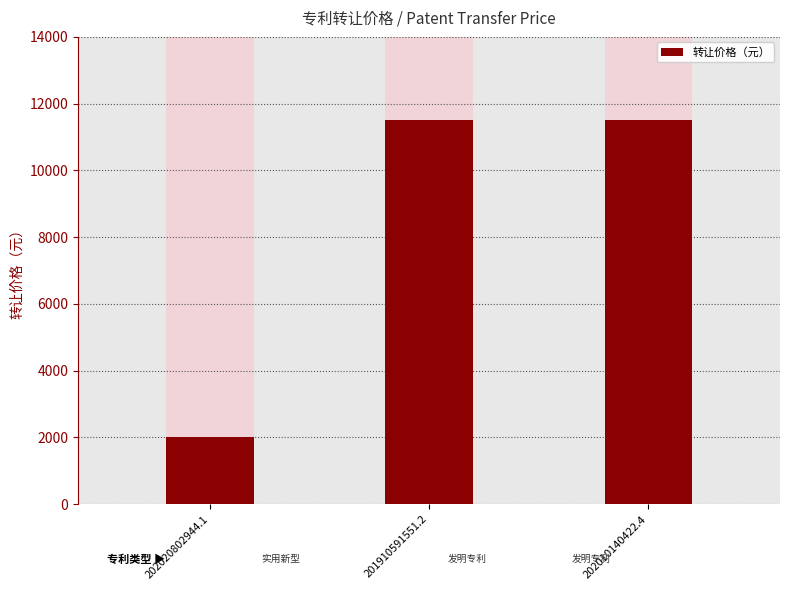

The chart shows a value of 430 at 202020802944.1. True or false?

False